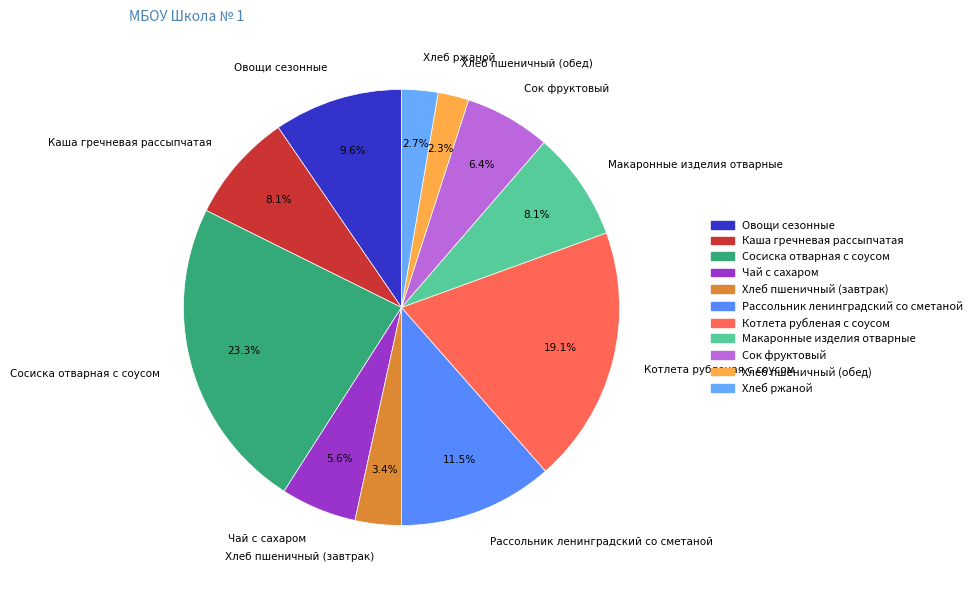

True or false: Хлеб пшеничный (обед) accounts for 16% of the total.

False